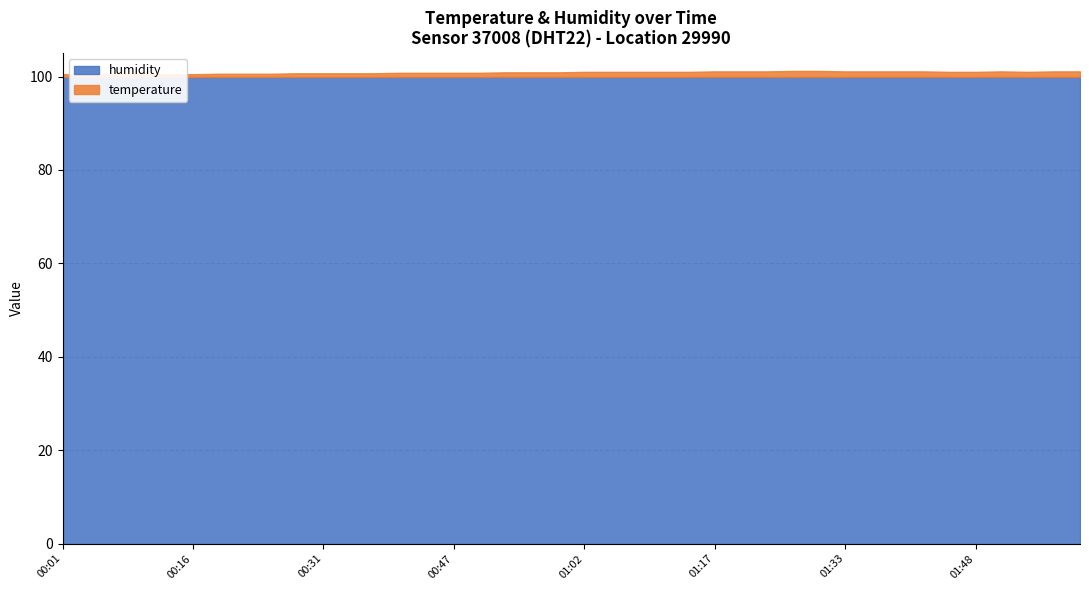

What is the label of the 15th point from the left?

00:44